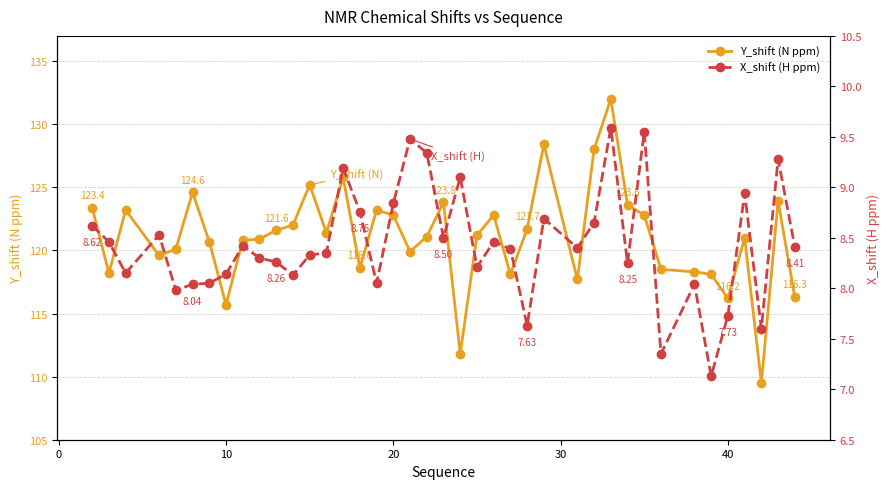

True or false: Y_shift (N ppm) and X_shift (H ppm) cross at least once.

False